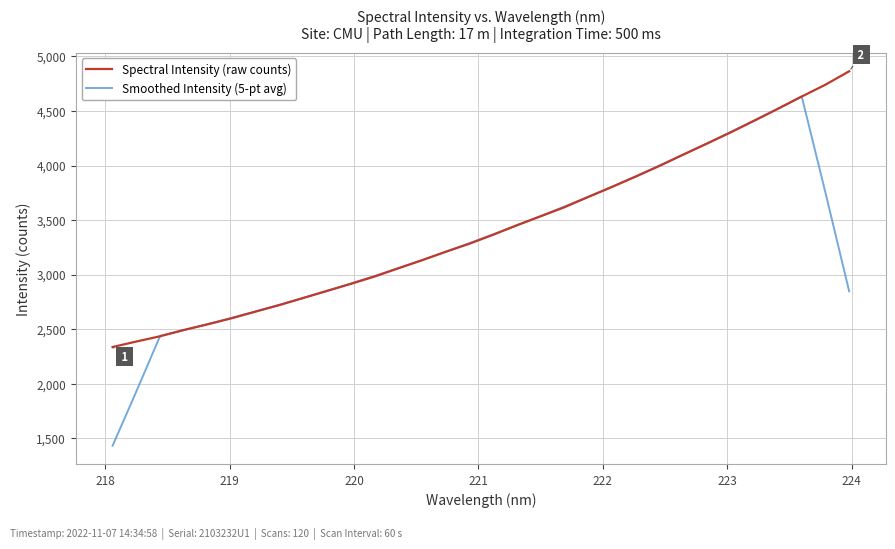

What is the maximum value shown in the chart?

4863.7